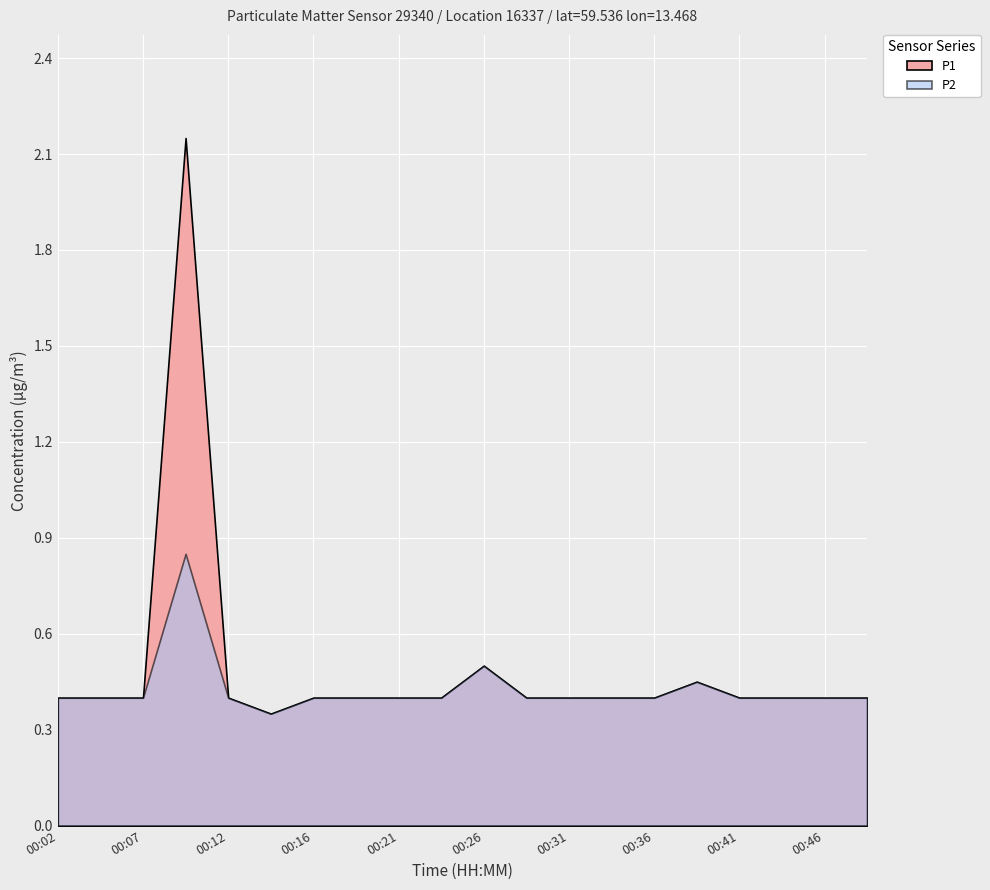

True or false: P2 and P1 cross at least once.

False